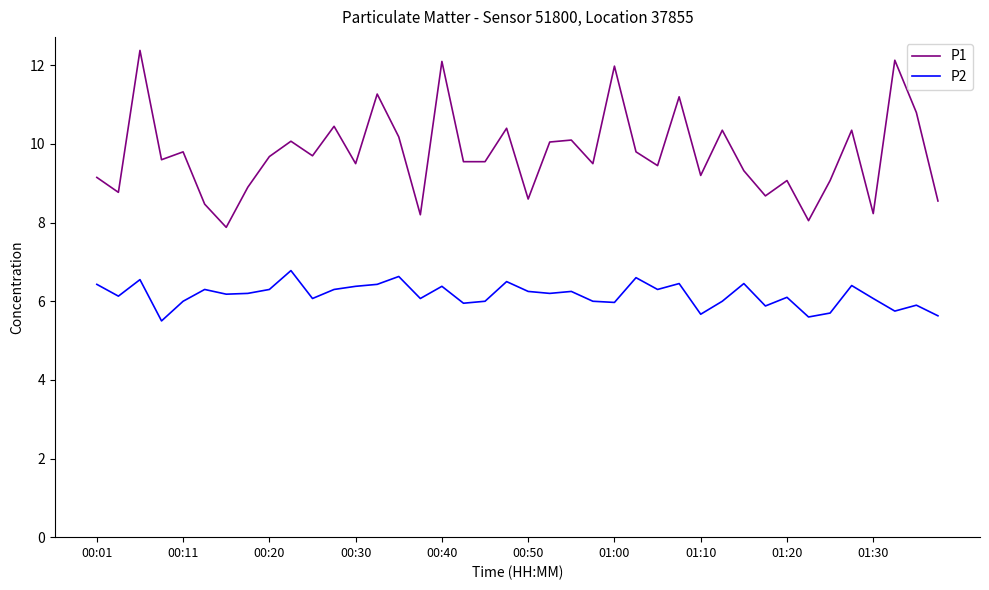

Which series has the largest total across all categories?

P1